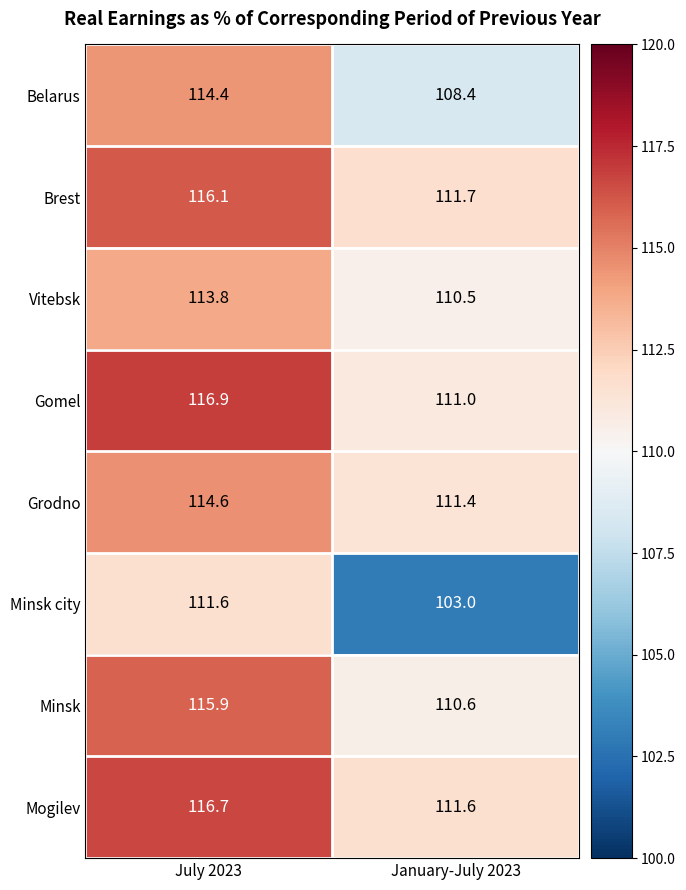

Reading left to right, transcribe all the data shown in this chart.

Belarus: July 2023=114.4	January-July 2023=108.4
Brest: July 2023=116.1	January-July 2023=111.7
Vitebsk: July 2023=113.8	January-July 2023=110.5
Gomel: July 2023=116.9	January-July 2023=111.0
Grodno: July 2023=114.6	January-July 2023=111.4
Minsk city: July 2023=111.6	January-July 2023=103.0
Minsk: July 2023=115.9	January-July 2023=110.6
Mogilev: July 2023=116.7	January-July 2023=111.6